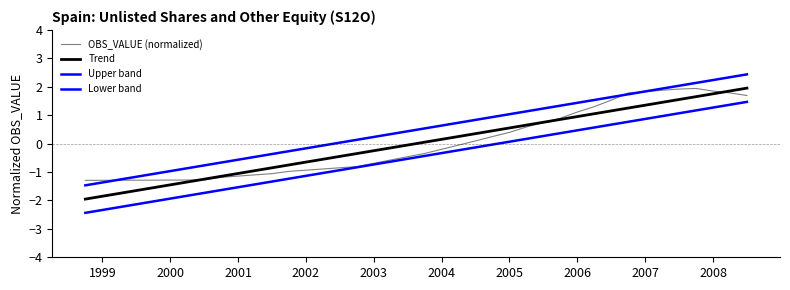

Reading left to right, transcribe all the data shown in this chart.

OBS_VALUE (normalized): -1.3	-1.3	-1.3	-1.3	-1.3	-1.3	-1.3	-1.3	-1.2	-1.1	-1.1	-1.1	-1.0	-0.9	-0.9	-0.8	-0.8	-0.7	-0.6	-0.5	-0.3	-0.2	-0.1	0.1	0.2	0.4	0.6	0.7	0.9	1.1	1.3	1.5	1.8	1.8	1.9	1.9	1.9	1.8	1.8	1.7
Trend: -2.0	-1.9	-1.8	-1.7	-1.6	-1.5	-1.4	-1.3	-1.2	-1.1	-1.0	-0.9	-0.8	-0.7	-0.6	-0.5	-0.4	-0.3	-0.2	-0.1	0.1	0.2	0.3	0.4	0.5	0.6	0.7	0.8	0.9	1.0	1.1	1.2	1.3	1.4	1.5	1.6	1.7	1.8	1.9	2.0
Upper band: -1.5	-1.4	-1.3	-1.2	-1.1	-1.0	-0.9	-0.8	-0.7	-0.6	-0.5	-0.4	-0.3	-0.2	-0.1	0.0	0.1	0.2	0.3	0.4	0.5	0.6	0.7	0.8	0.9	1.0	1.1	1.2	1.3	1.4	1.5	1.6	1.7	1.8	1.9	2.0	2.1	2.2	2.3	2.4
Lower band: -2.4	-2.3	-2.2	-2.1	-2.0	-1.9	-1.8	-1.7	-1.6	-1.5	-1.4	-1.3	-1.2	-1.1	-1.0	-0.9	-0.8	-0.7	-0.6	-0.5	-0.4	-0.3	-0.2	-0.1	-0.0	0.1	0.2	0.3	0.4	0.5	0.6	0.7	0.8	0.9	1.0	1.1	1.2	1.3	1.4	1.5